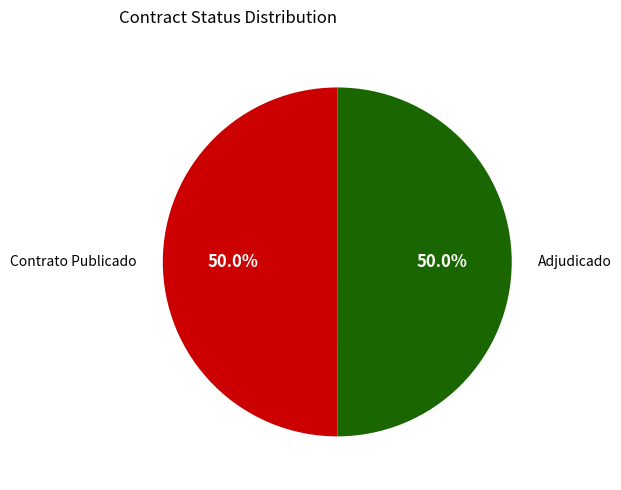

Approximately how many times larger is the value at Contrato Publicado compared to Adjudicado?

1.0